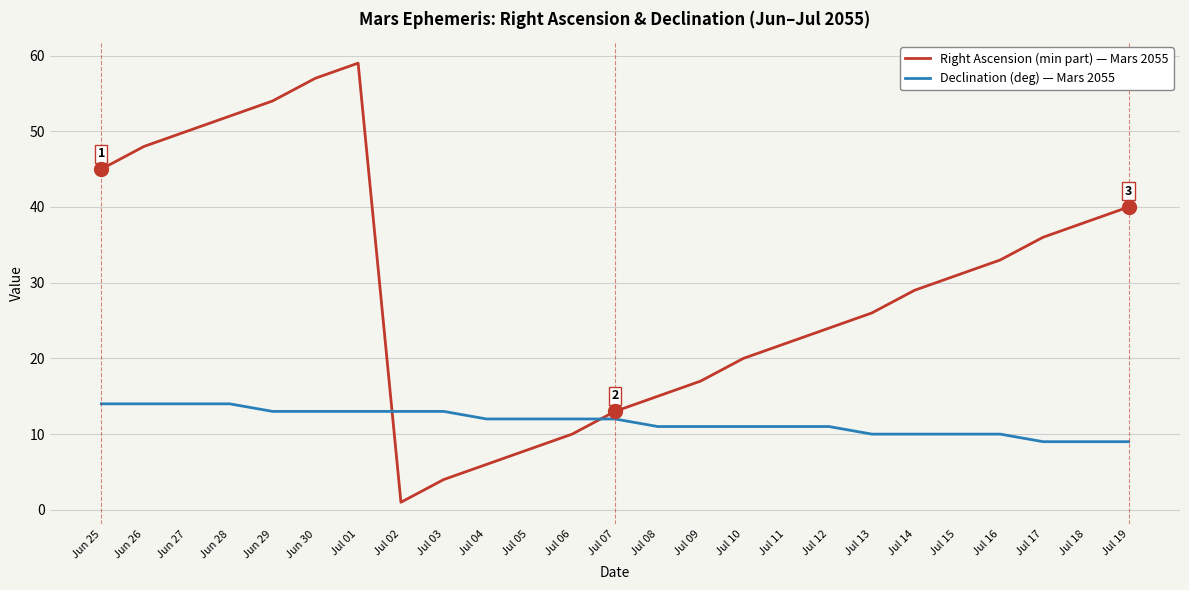

What is the spread (max minus min) of values at Jul 05?

4